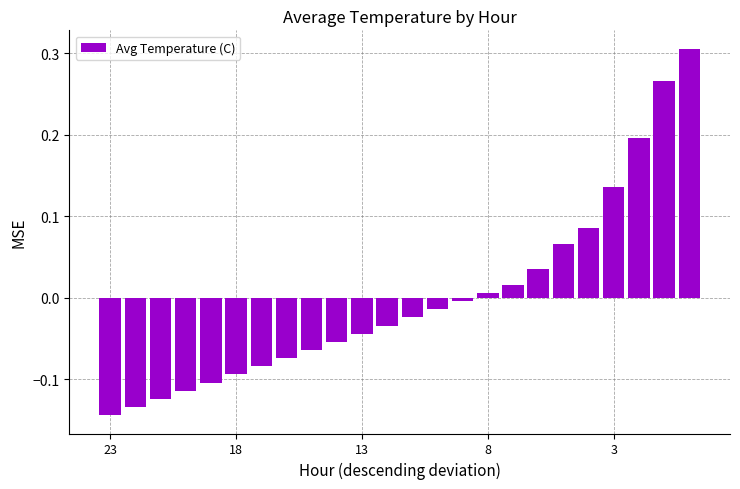

What is the difference between the maximum and minimum values?

0.5